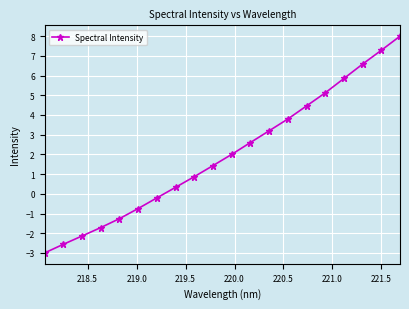

Count the number of data series in this chart.

1